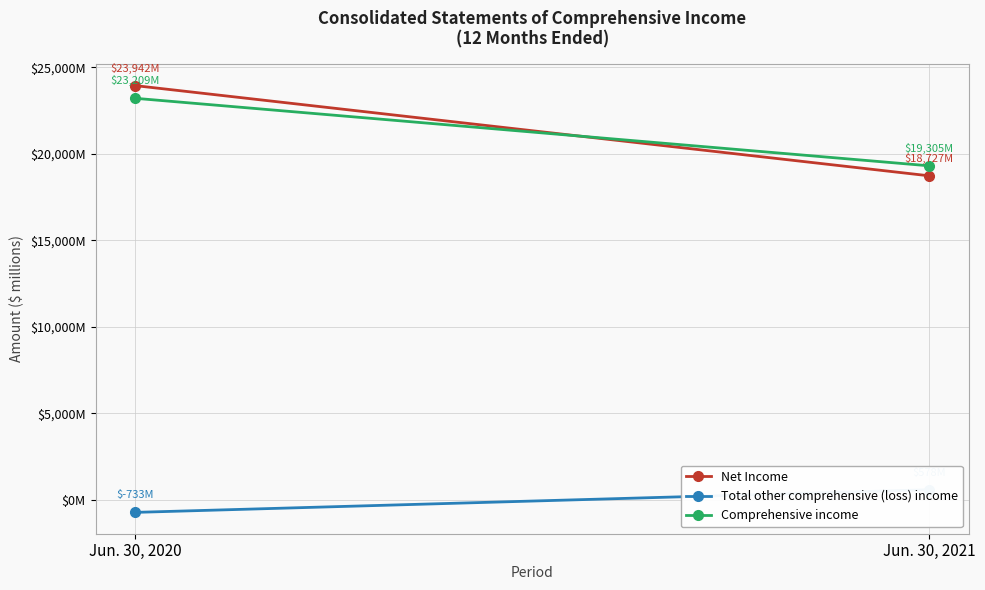

Rank the series by their maximum value, from highest to lowest.

Net Income, Comprehensive income, Total other comprehensive (loss) income